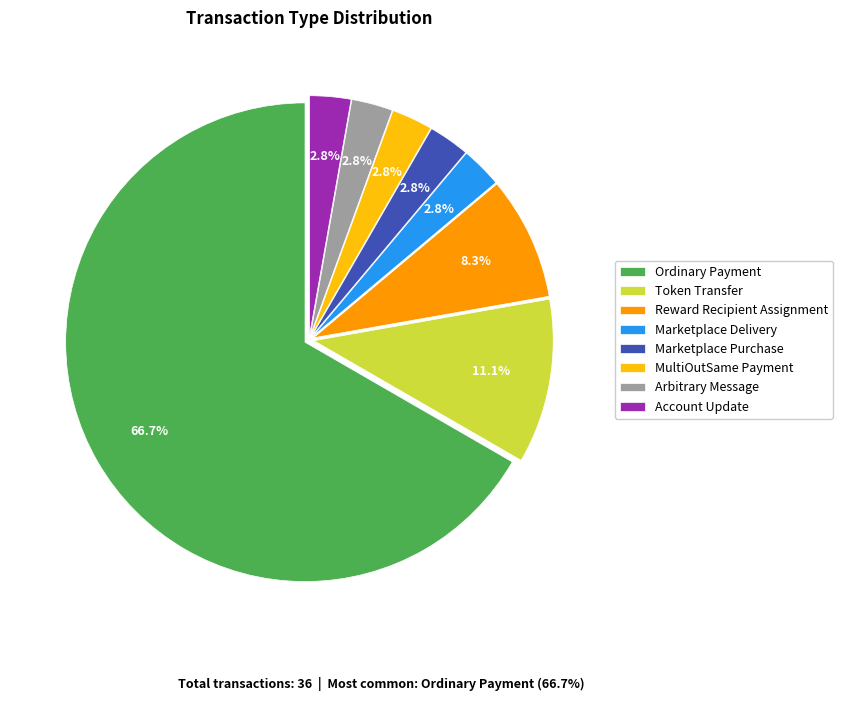

Which slice is the largest?

Ordinary Payment